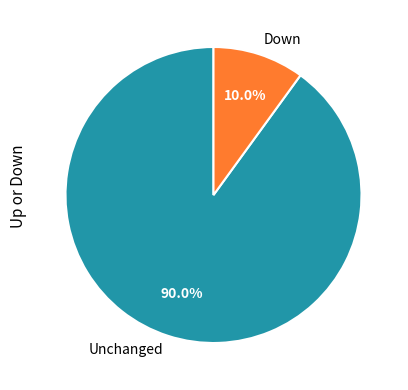

Does any single category account for the majority?

Yes